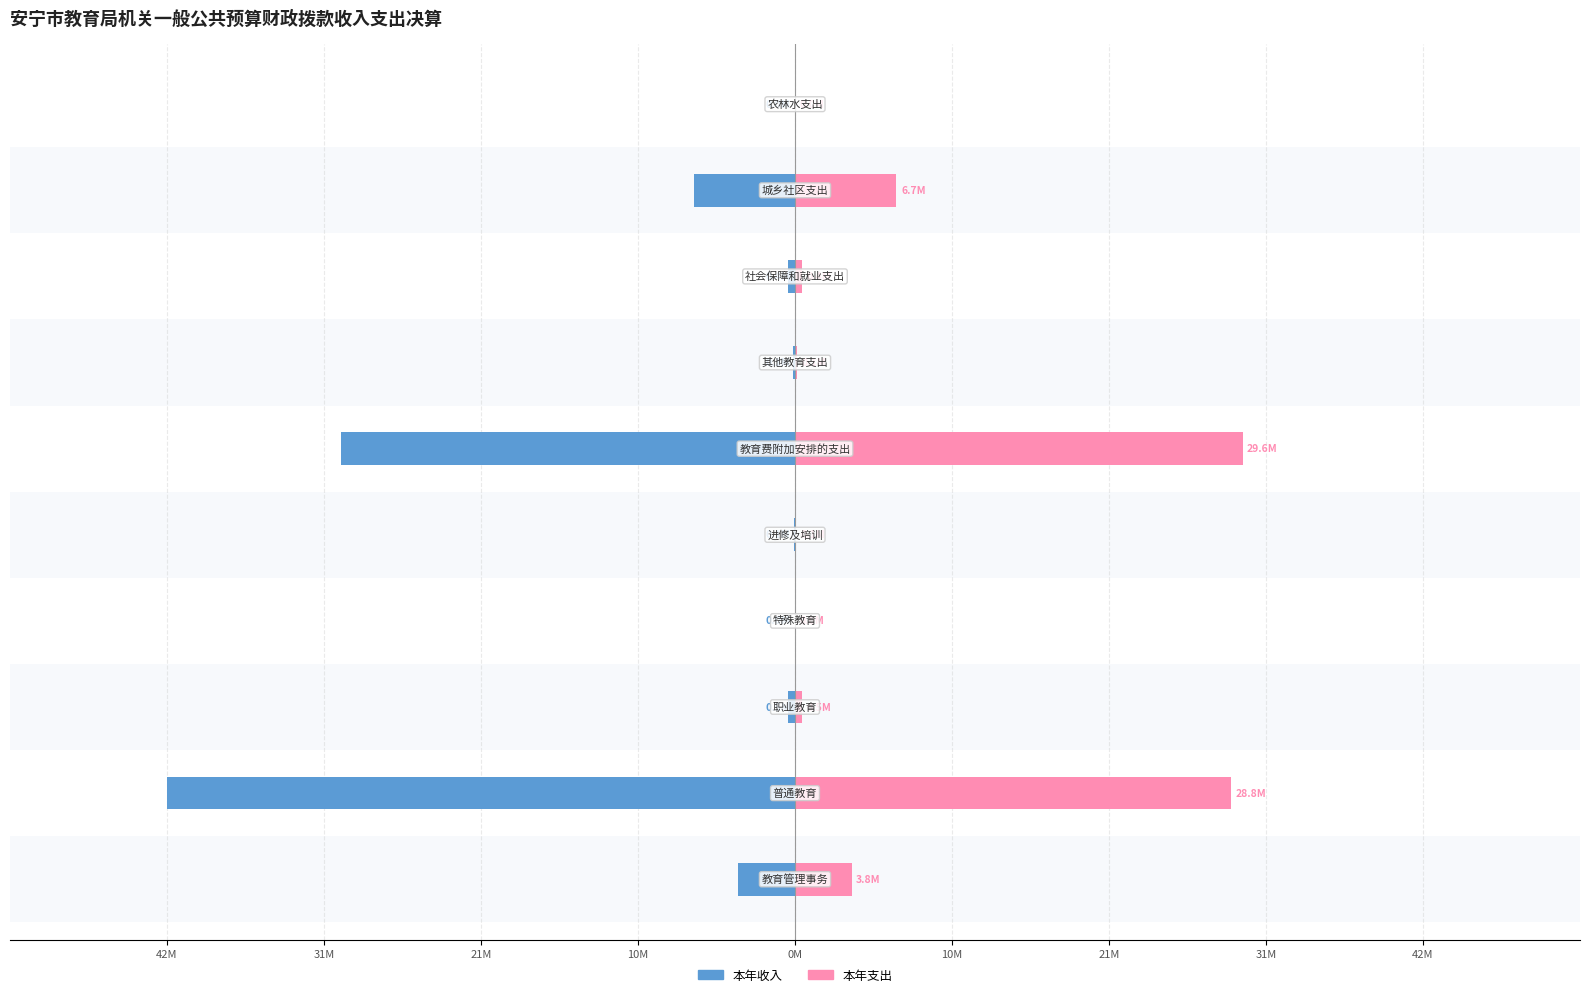

At how many categories does at least one series exceed -20?

10